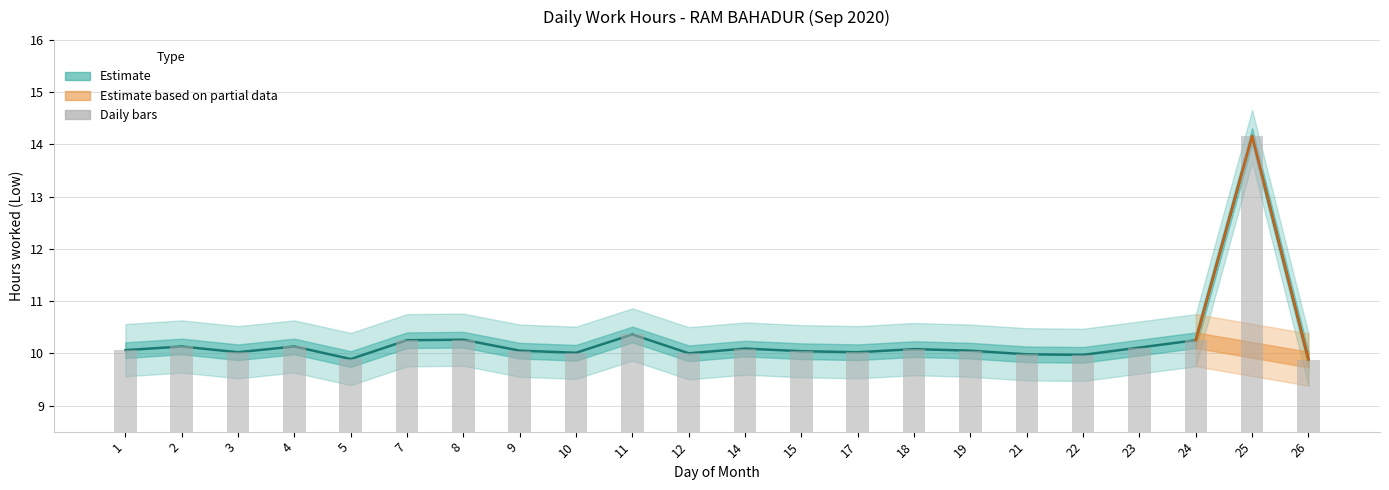

The Low Hours series shows 2.8 at 8. True or false?

False